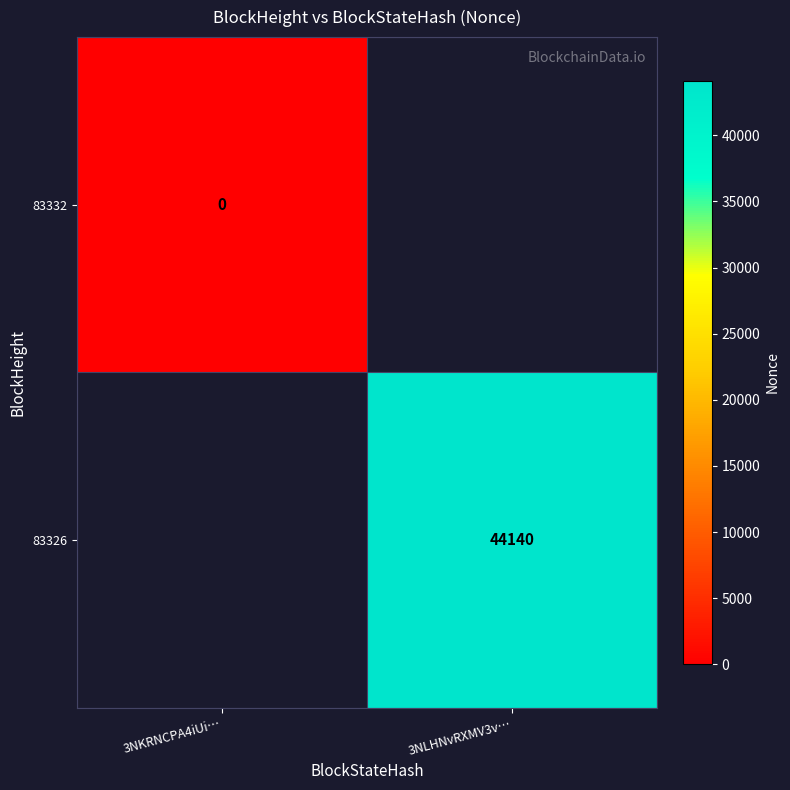

True or false: 83326 has a value of 12693.6 at 3NLHNvRXMV3v….

False